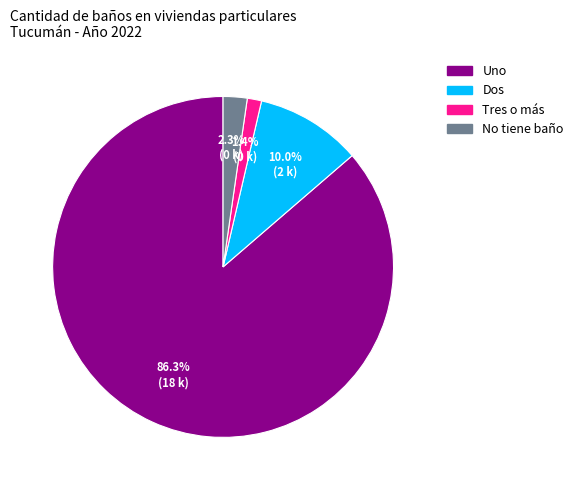

True or false: Dos accounts for 10% of the total.

True